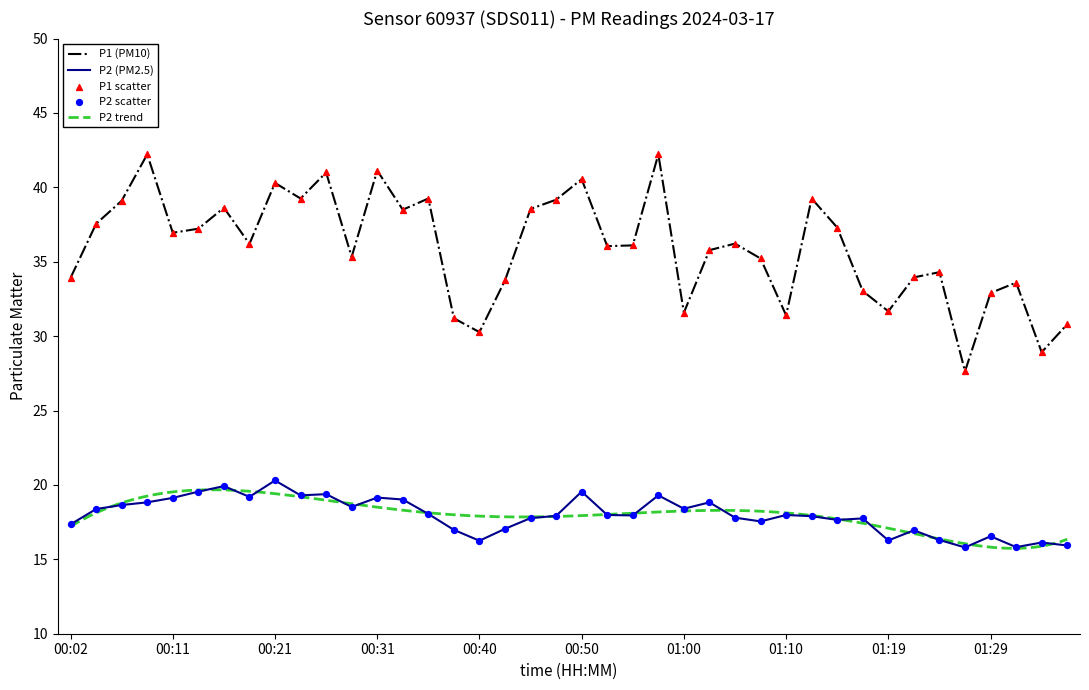

Which series contains the highest Y value?

P1